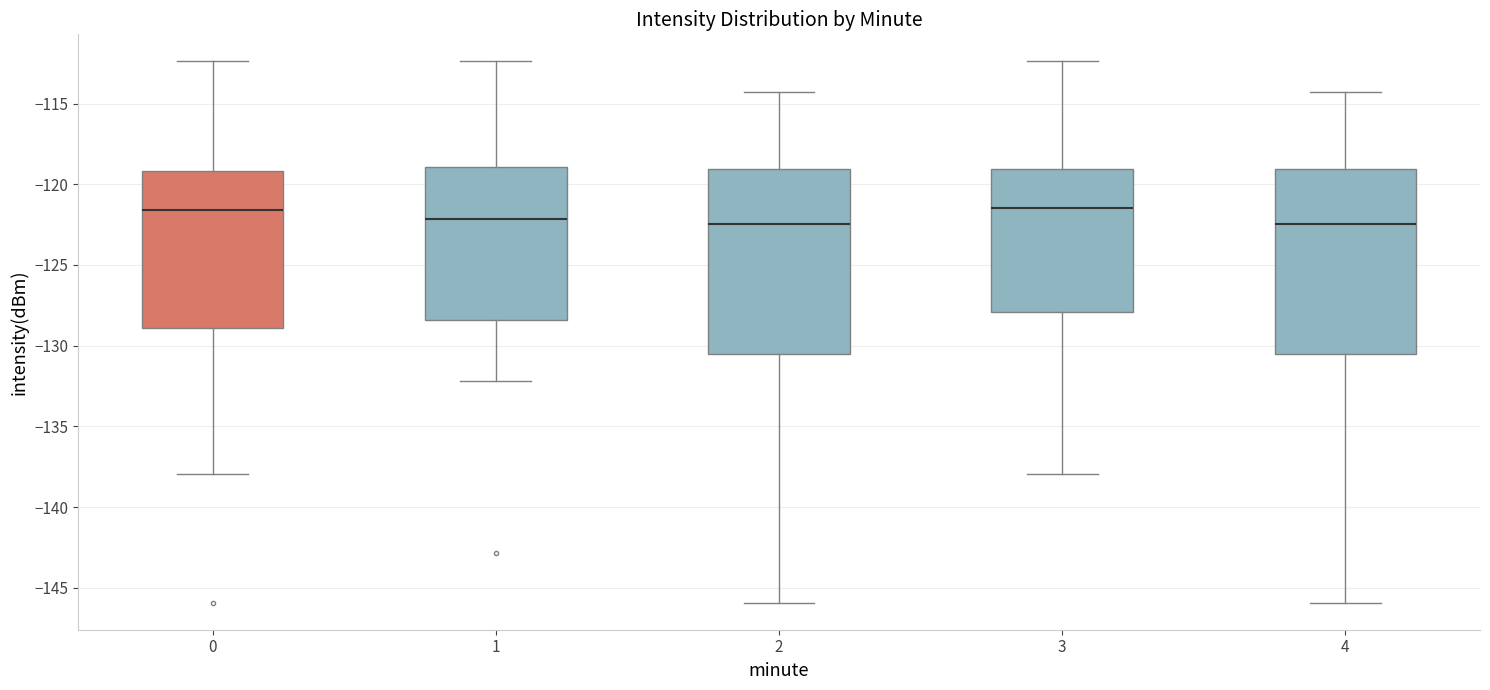

Reading left to right, transcribe this box plot: for each box, give where its median line is, the range the box spans, and where its two whiskers end, as read against the y-axis. The values are not printed on the chart, so give them approximately, as read against the axis.

0: median -121.5, box -129.0 to -119.0, whiskers -138.0 to -112.5
1: median -122.0, box -128.5 to -119.0, whiskers -132.0 to -112.5
2: median -122.5, box -130.5 to -119.0, whiskers -146.0 to -114.5
3: median -121.5, box -128.0 to -119.0, whiskers -138.0 to -112.5
4: median -122.5, box -130.5 to -119.0, whiskers -146.0 to -114.5